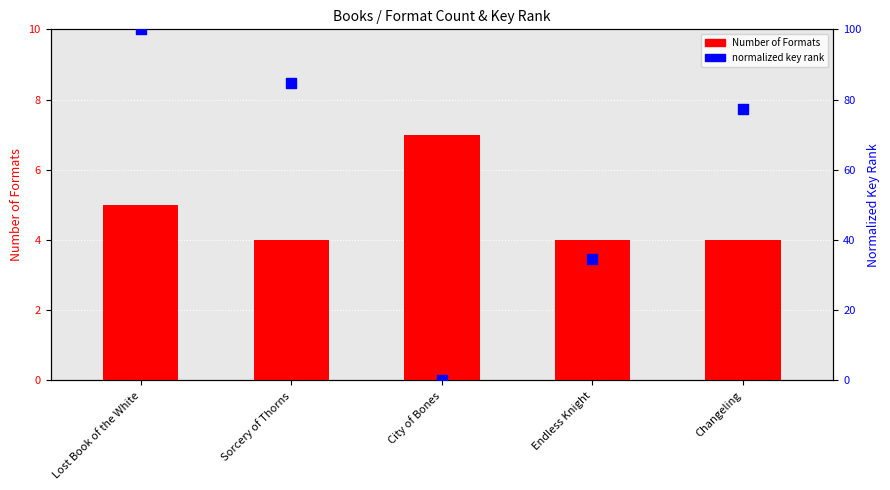

Which series has the largest total across all categories?

normalized key rank